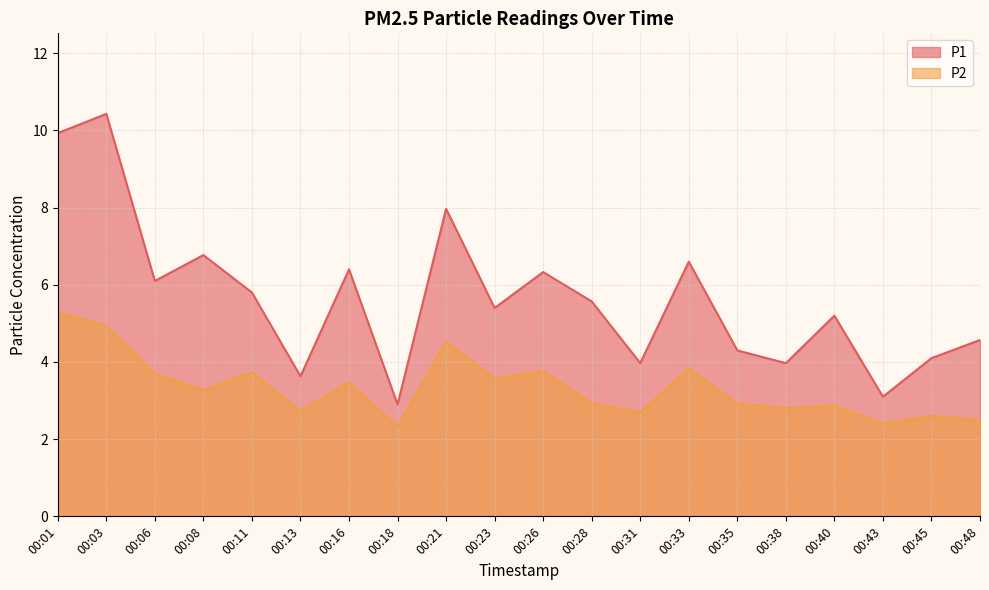

How many distinct data groups are displayed?

2